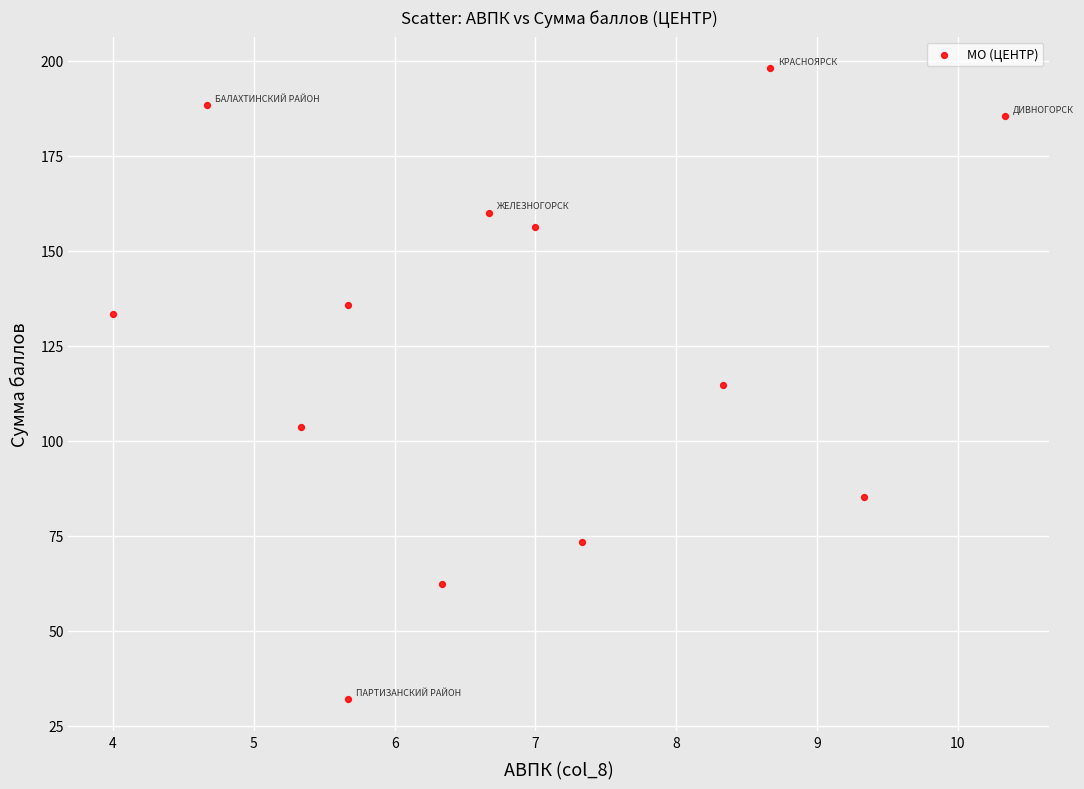

What is the range of Y values (max minus min)?

166.0